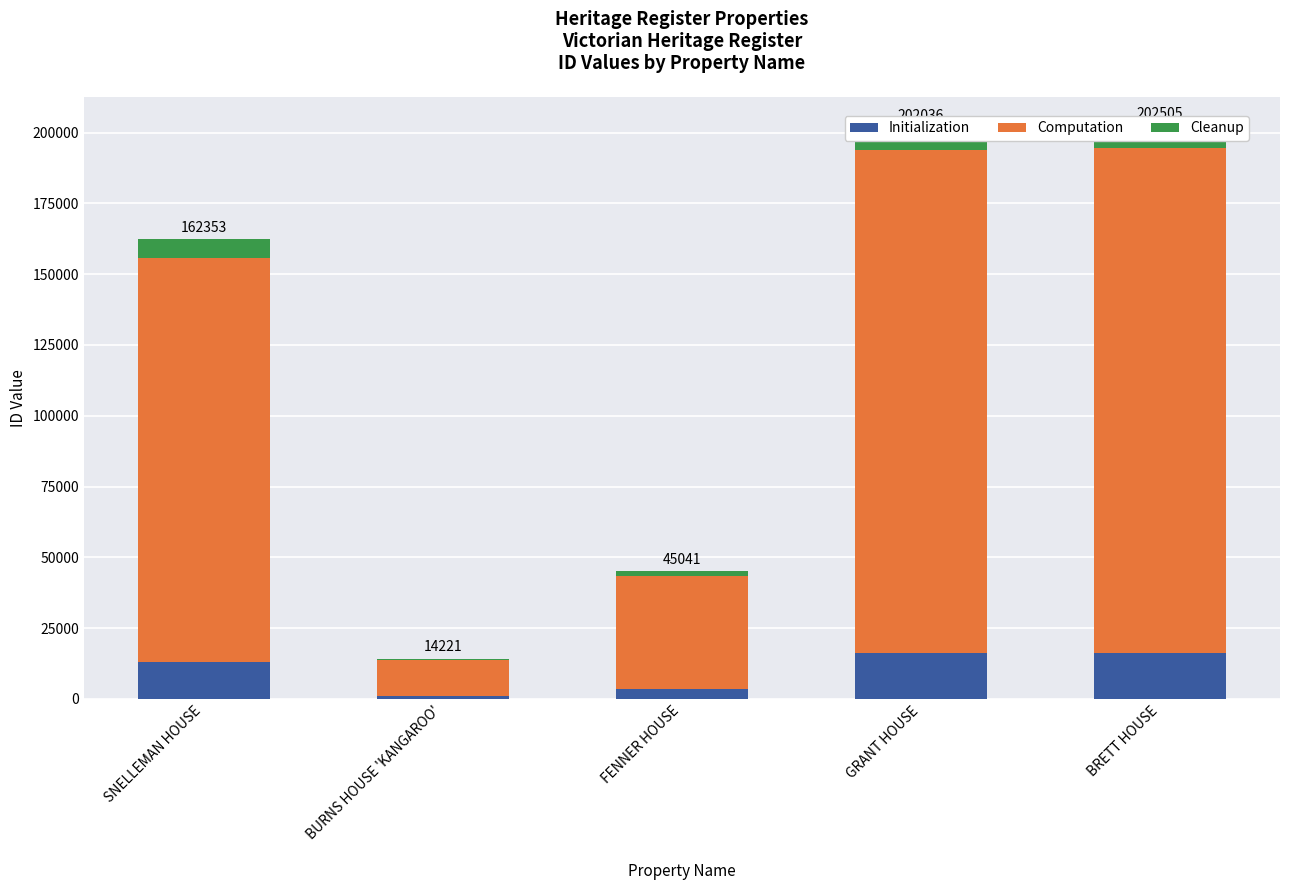

Reading left to right, what are all the values shown in this chart?

Initialization: SNELLEMAN HOUSE=12988	BURNS HOUSE 'KANGAROO'=1137	FENNER HOUSE=3603	GRANT HOUSE=16162	BRETT HOUSE=16200
Computation: SNELLEMAN HOUSE=142871	BURNS HOUSE 'KANGAROO'=12516	FENNER HOUSE=39637	GRANT HOUSE=177793	BRETT HOUSE=178205
Cleanup: SNELLEMAN HOUSE=6494	BURNS HOUSE 'KANGAROO'=568	FENNER HOUSE=1801	GRANT HOUSE=8081	BRETT HOUSE=8100